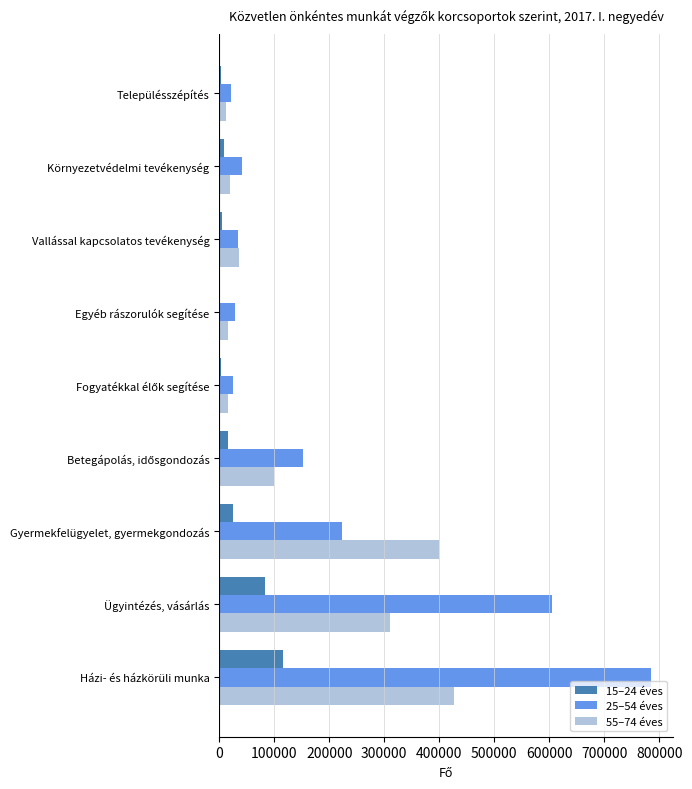

At which label does 25–54 éves reach its peak?

Házi- és házkörüli munka